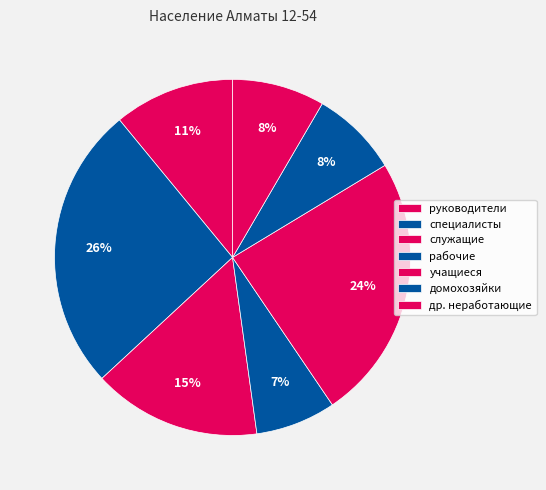

Combined, what portion of the pie is домохозяйки and др. неработающие?

16.3%